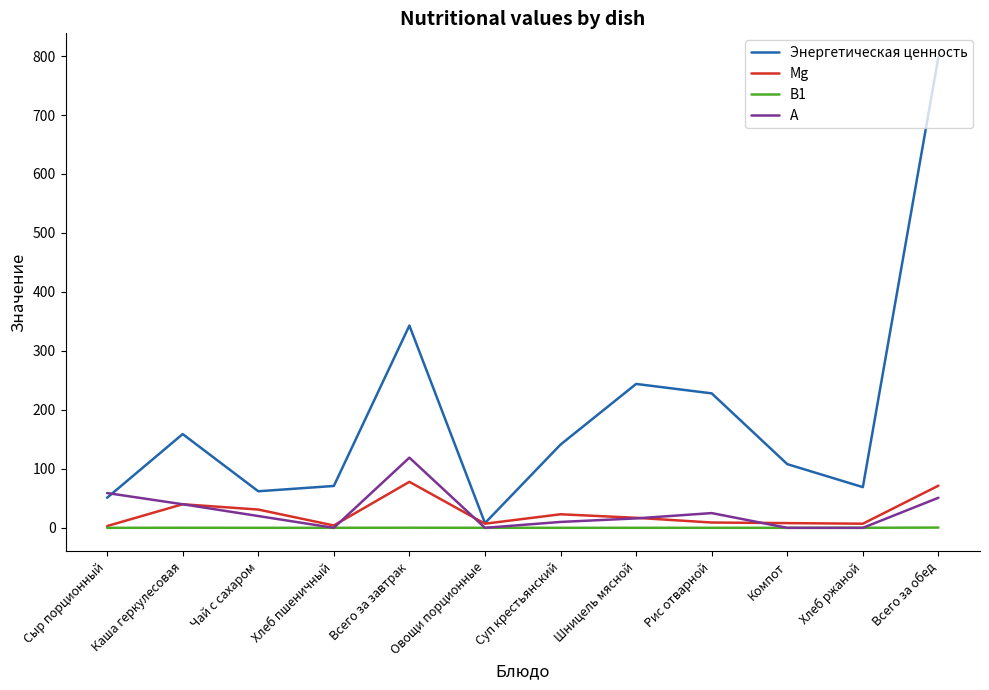

Rank the series by their maximum value, from highest to lowest.

Энергетическая ценность, А, Mg, В1